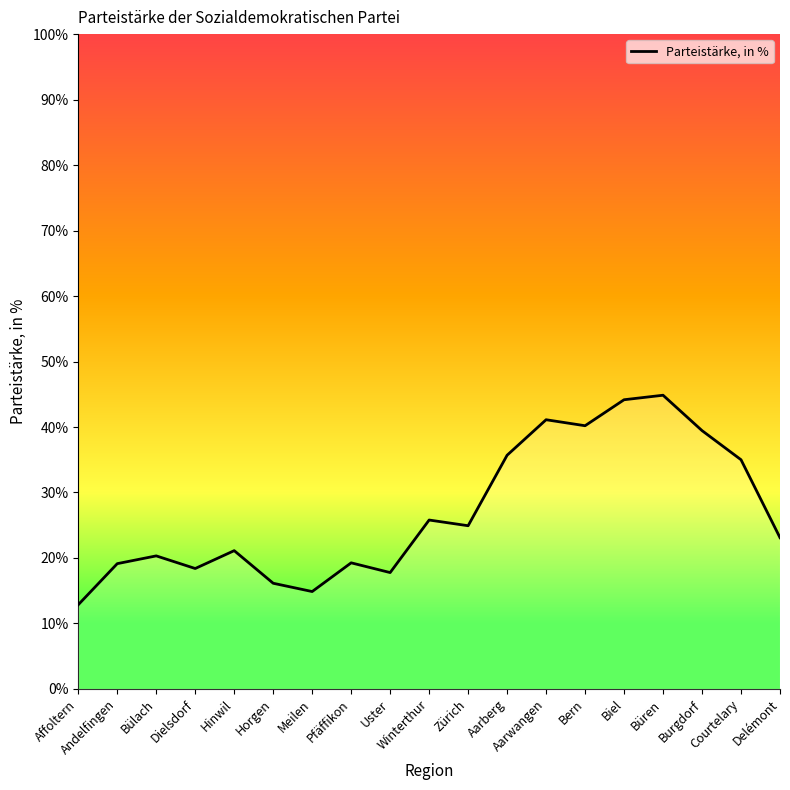

At which category does the chart reach its minimum across all series?

Affoltern